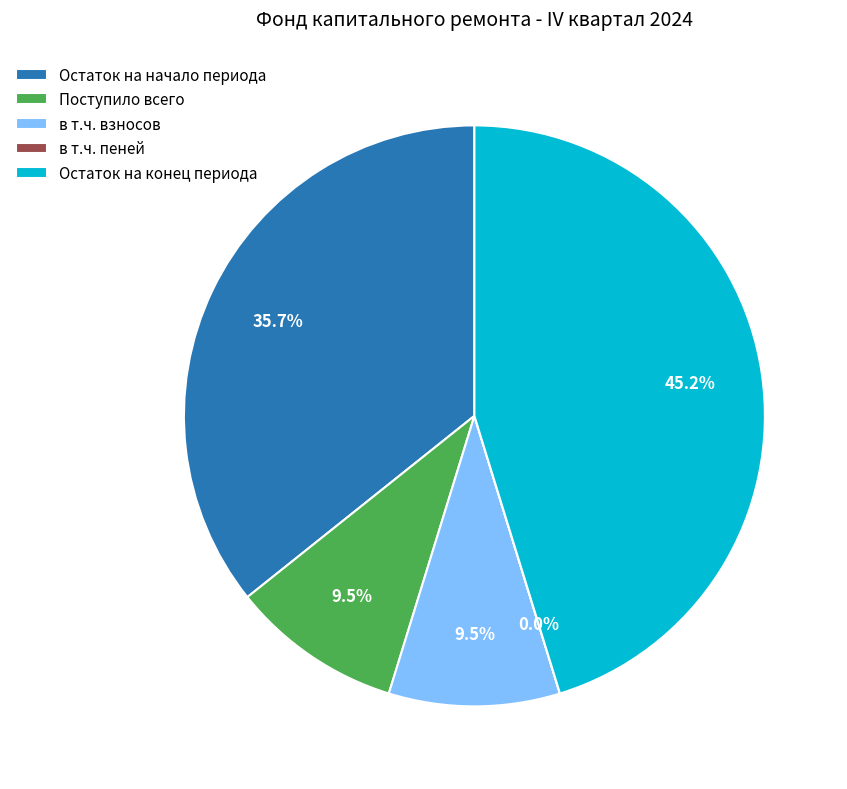

What is the ratio of the value at Остаток на конец периода to the value at Поступило всего?

4.8